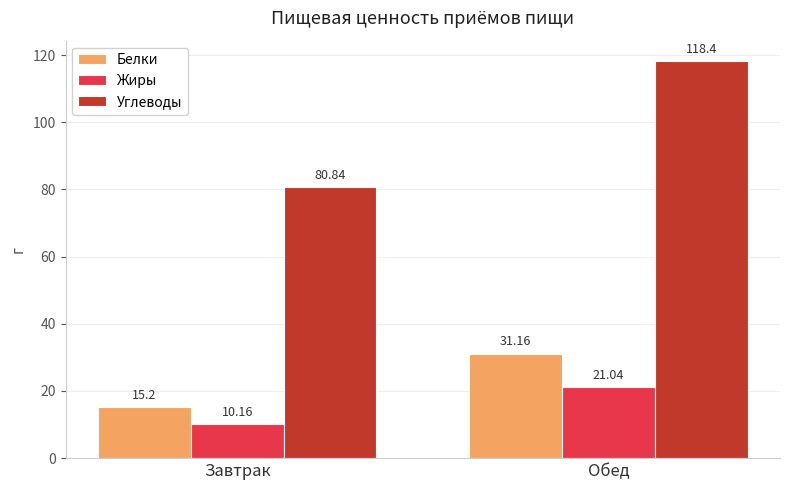

What is the difference between the highest and lowest values at Завтрак?

70.7